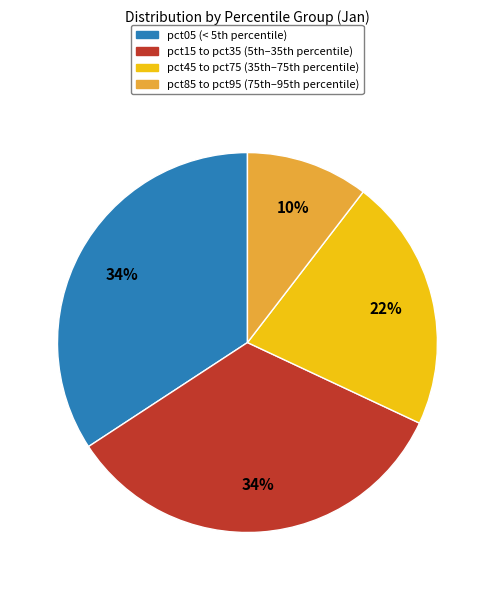

Does any single category account for the majority?

No